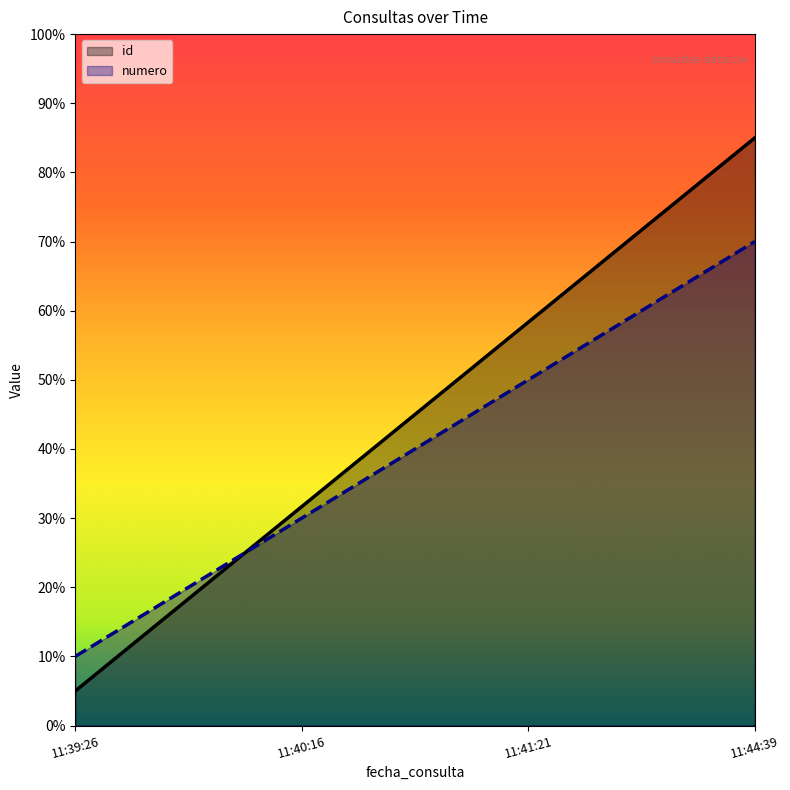

What position from the right is 11:41:21?

2